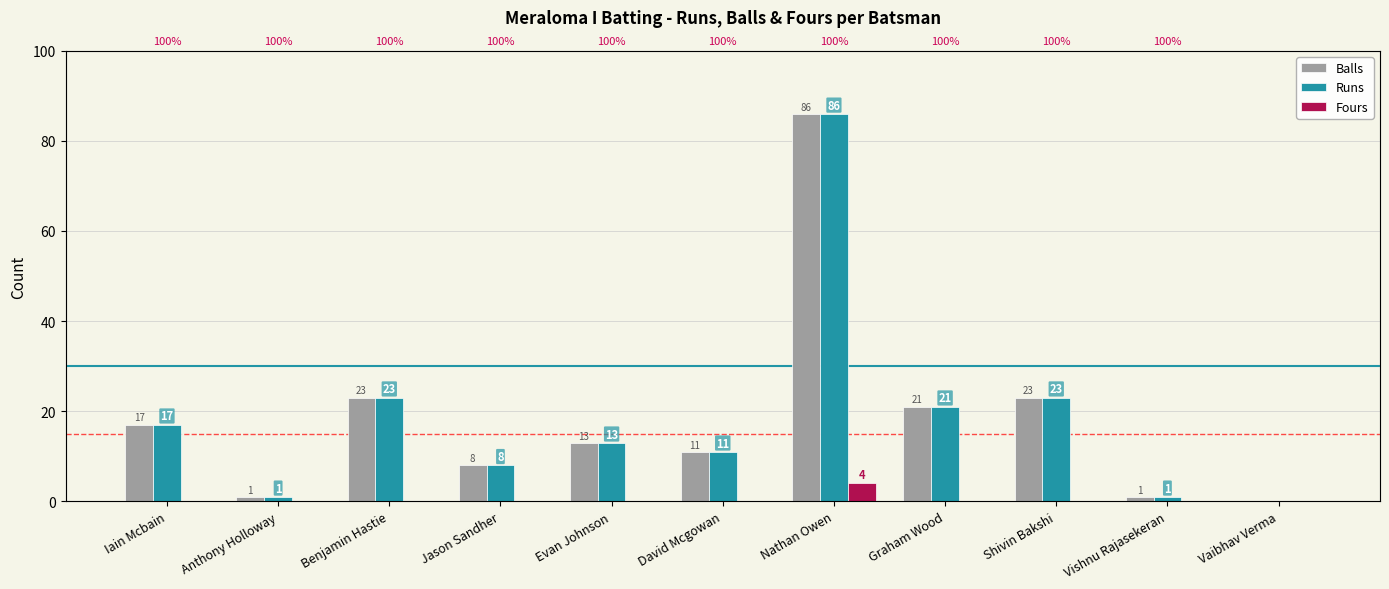

Reading left to right, what are all the values shown in this chart?

Balls: Iain Mcbain=17	Anthony Holloway=1	Benjamin Hastie=23	Jason Sandher=8	Evan Johnson=13	David Mcgowan=11	Nathan Owen=86	Graham Wood=21	Shivin Bakshi=23	Vishnu Rajasekeran=1	Vaibhav Verma=0
Runs: Iain Mcbain=17	Anthony Holloway=1	Benjamin Hastie=23	Jason Sandher=8	Evan Johnson=13	David Mcgowan=11	Nathan Owen=86	Graham Wood=21	Shivin Bakshi=23	Vishnu Rajasekeran=1	Vaibhav Verma=0
Fours: Iain Mcbain=0	Anthony Holloway=0	Benjamin Hastie=0	Jason Sandher=0	Evan Johnson=0	David Mcgowan=0	Nathan Owen=4	Graham Wood=0	Shivin Bakshi=0	Vishnu Rajasekeran=0	Vaibhav Verma=0